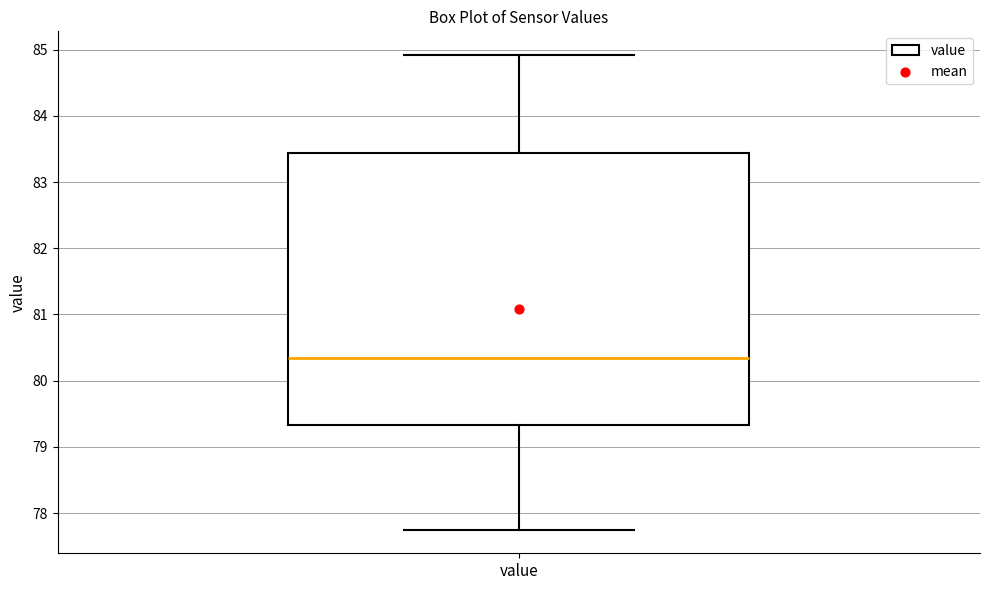

Transcribe this box plot: give where the median line is, the range the box spans, and where the two whiskers end, as read against the y-axis. The values are not printed on the chart, so give them approximately, as read against the axis.

median 80.3, box 79.3 to 83.4, whiskers 77.8 to 84.9